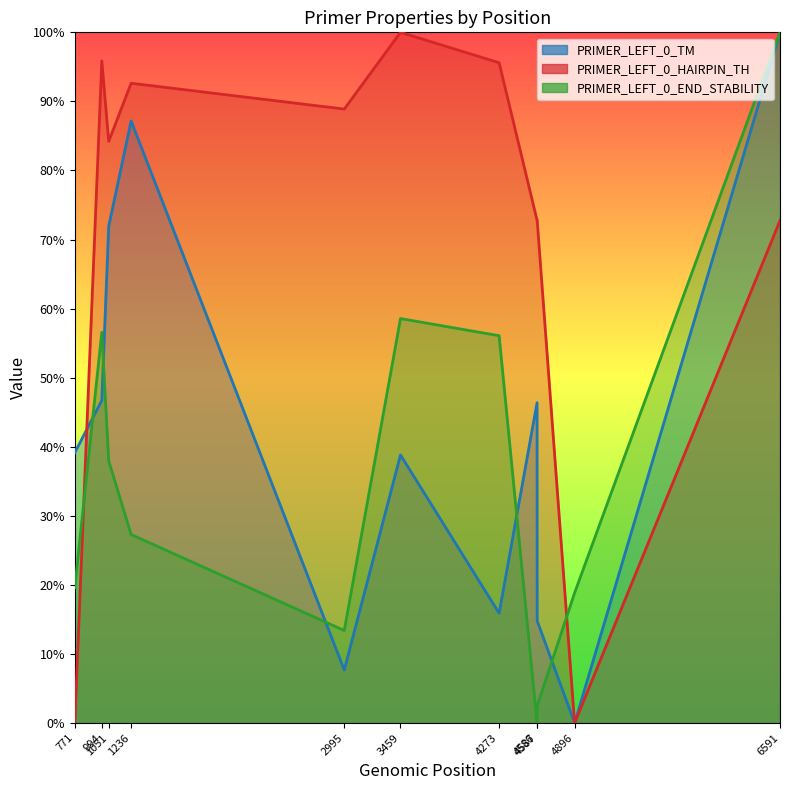

What is the value of the PRIMER_LEFT_0_END_STABILITY point at the 3rd from the left?

38.0